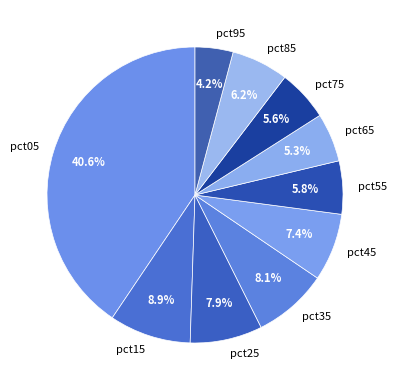

Is it true that pct35 is 18% of the pie?

False